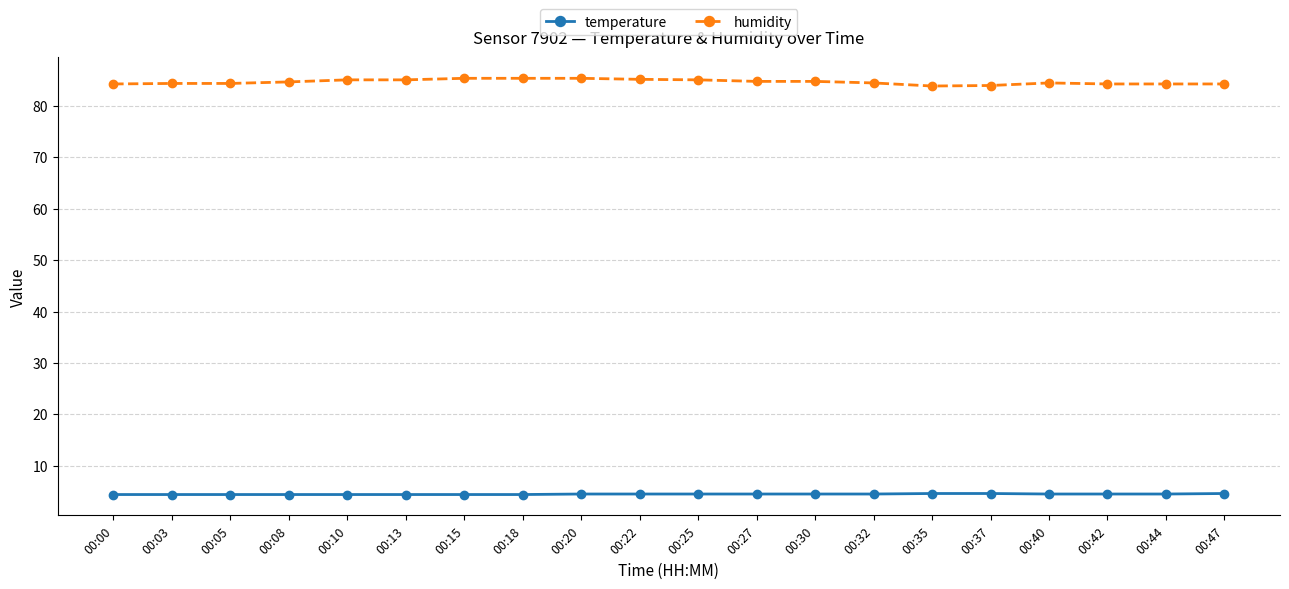

Count the number of data series in this chart.

2